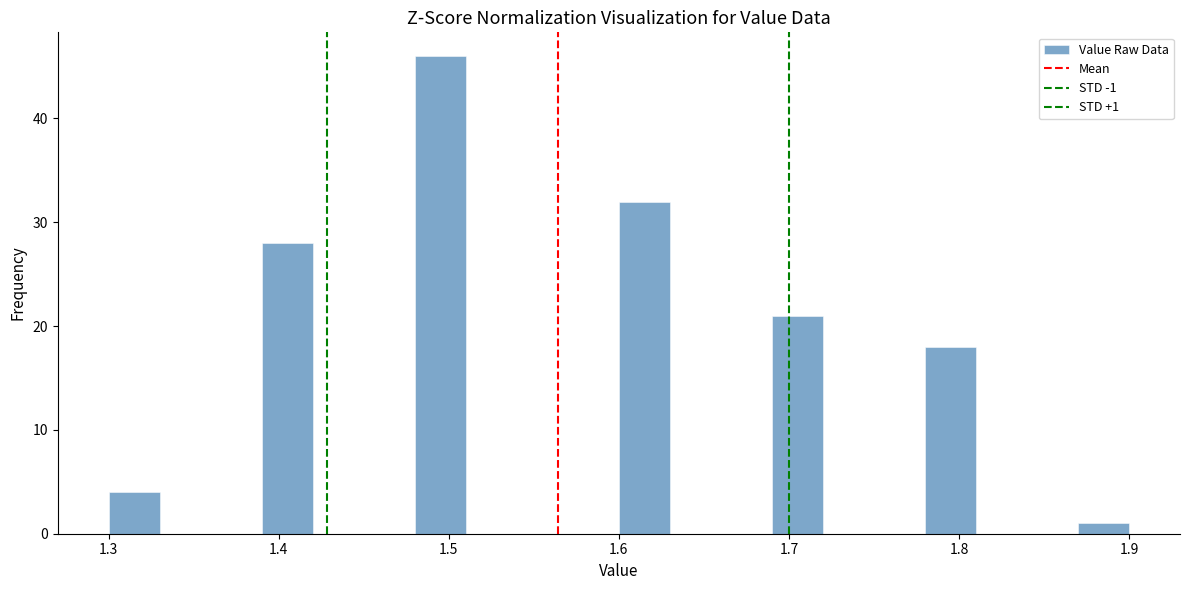

Around what value on the x-axis is the tallest bar? Give the approximate position of its centre, as read against the axis.

1.50